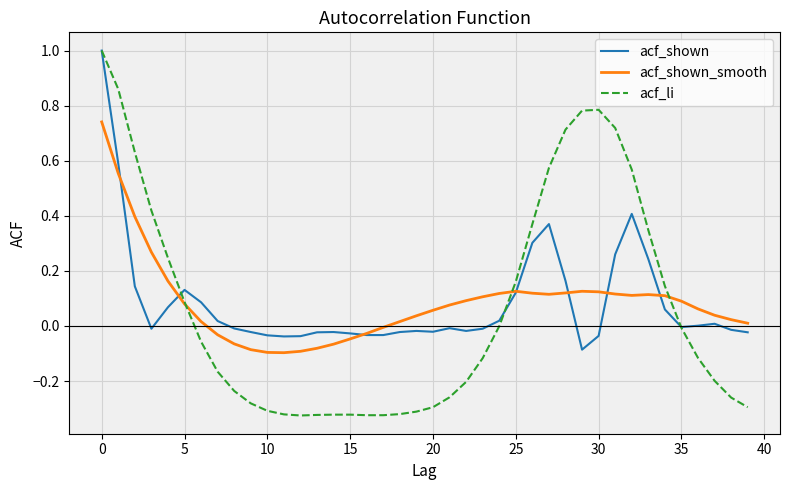

Which series has the largest range (max minus min)?

acf_li